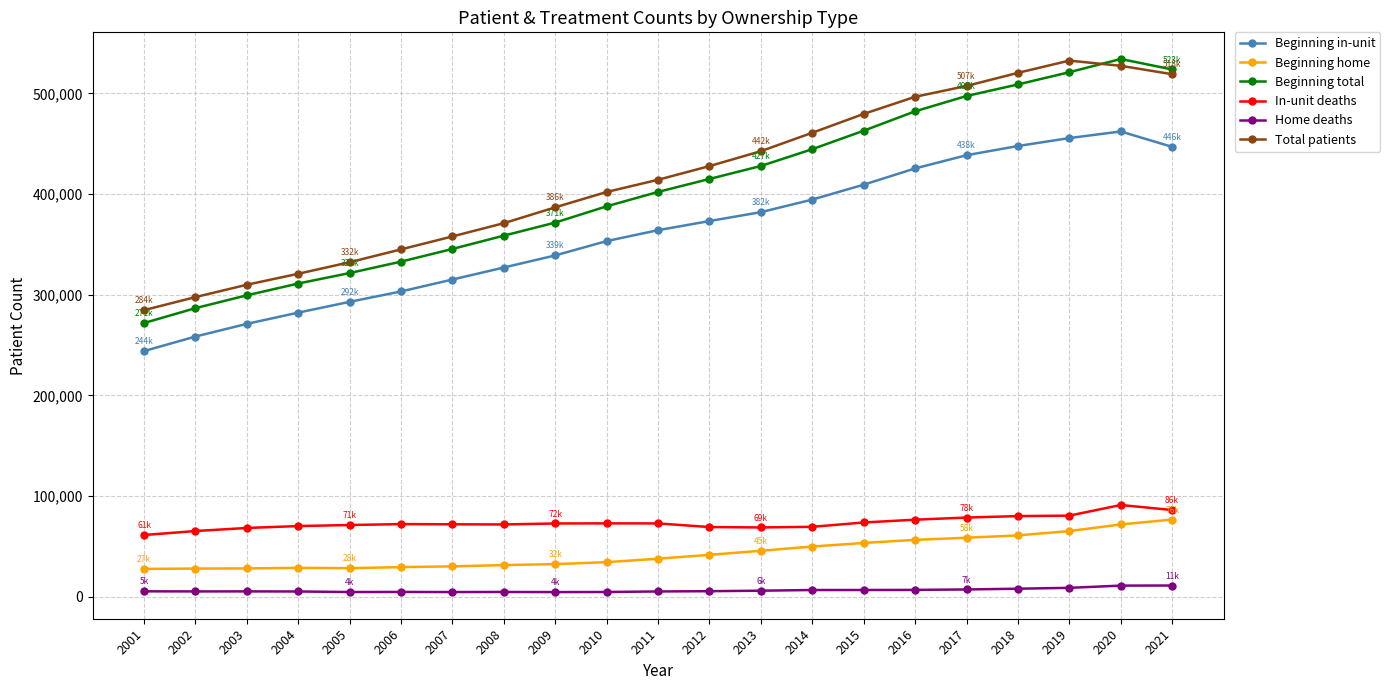

Does the chart display data point markers on the line(s)?

Yes